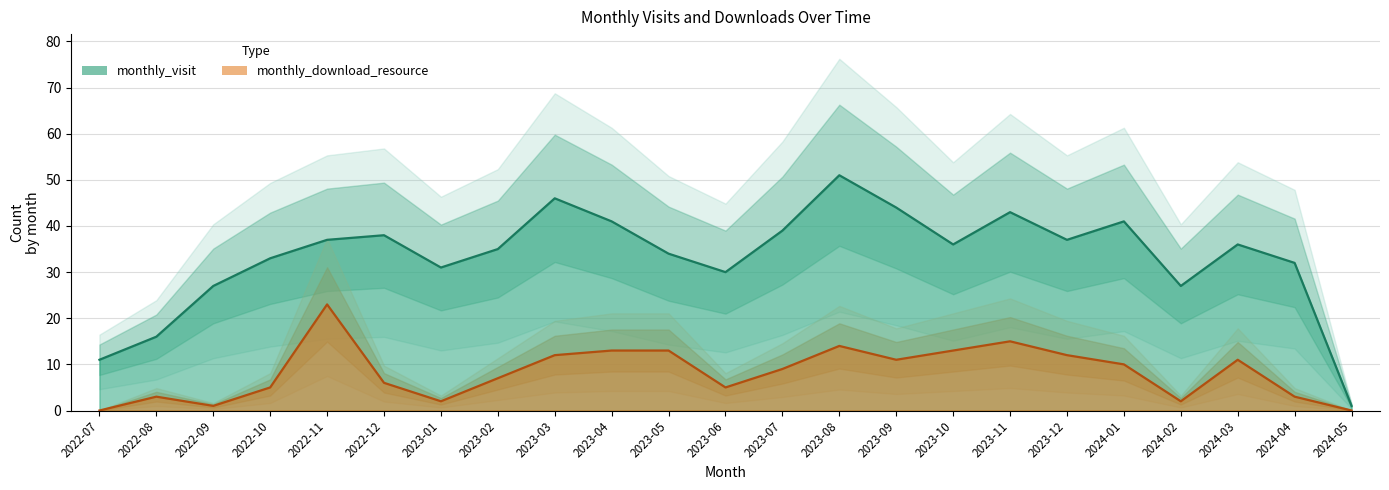

Reading right to left, transcribe all the data shown in this chart.

monthly_visit: 1	32	36	27	41	37	43	36	44	51	39	30	34	41	46	35	31	38	37	33	27	16	11
monthly_download_resource: 0	3	11	2	10	12	15	13	11	14	9	5	13	13	12	7	2	6	23	5	1	3	0